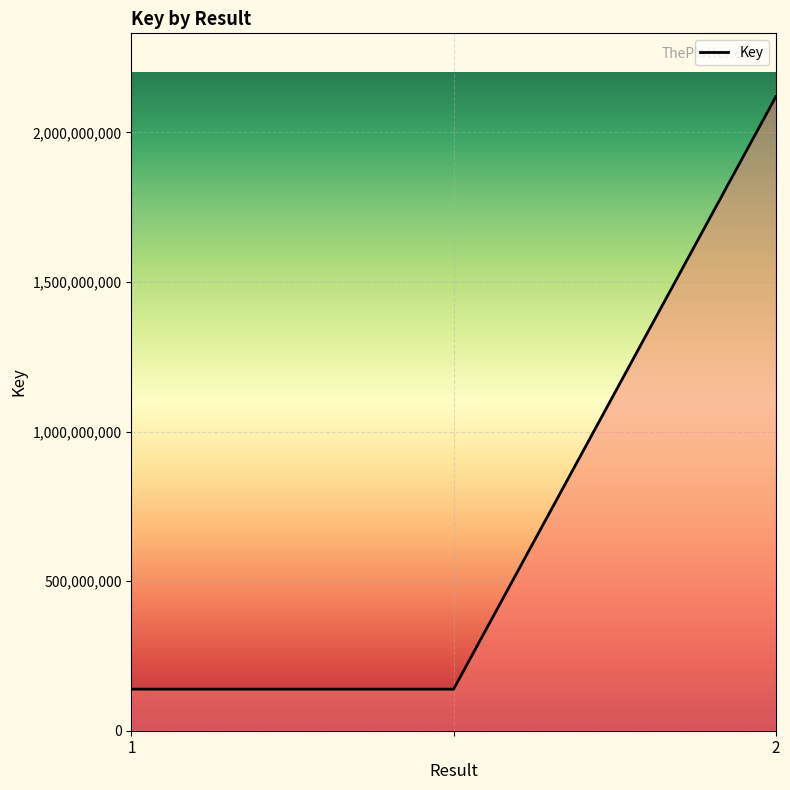

What is the maximum value shown in the chart?

2119522921